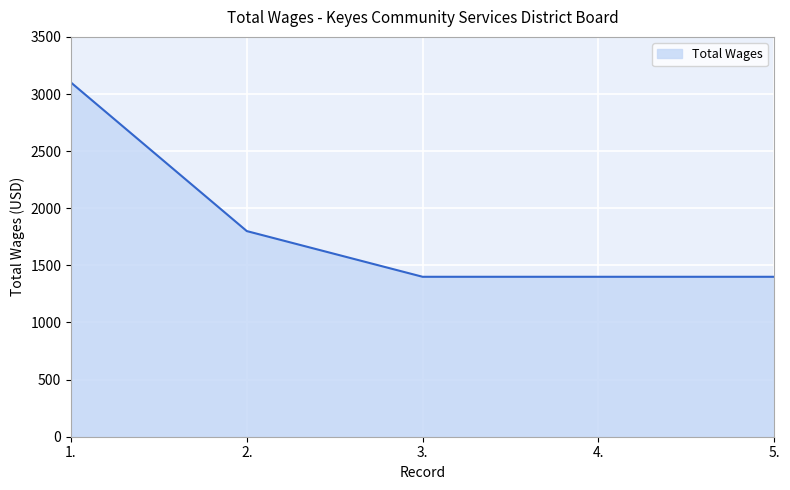

True or false: the data shows 2394 at 3..

False